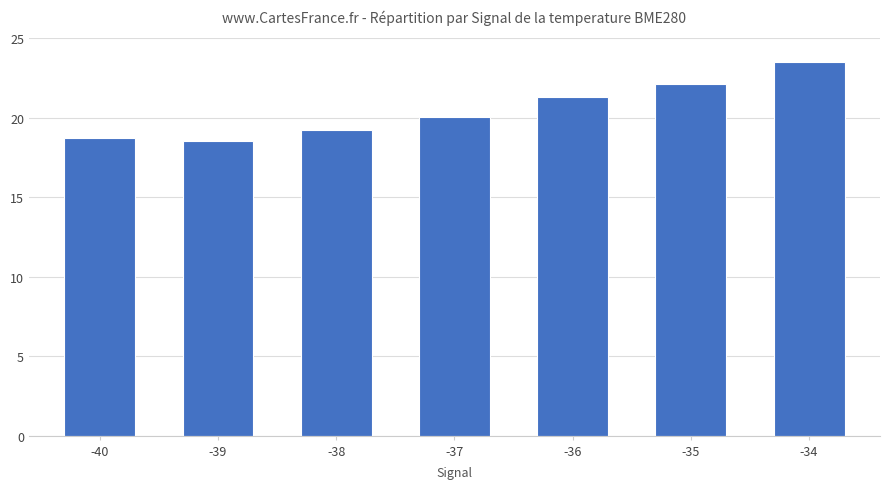

What is the minimum value shown in the chart?

18.5